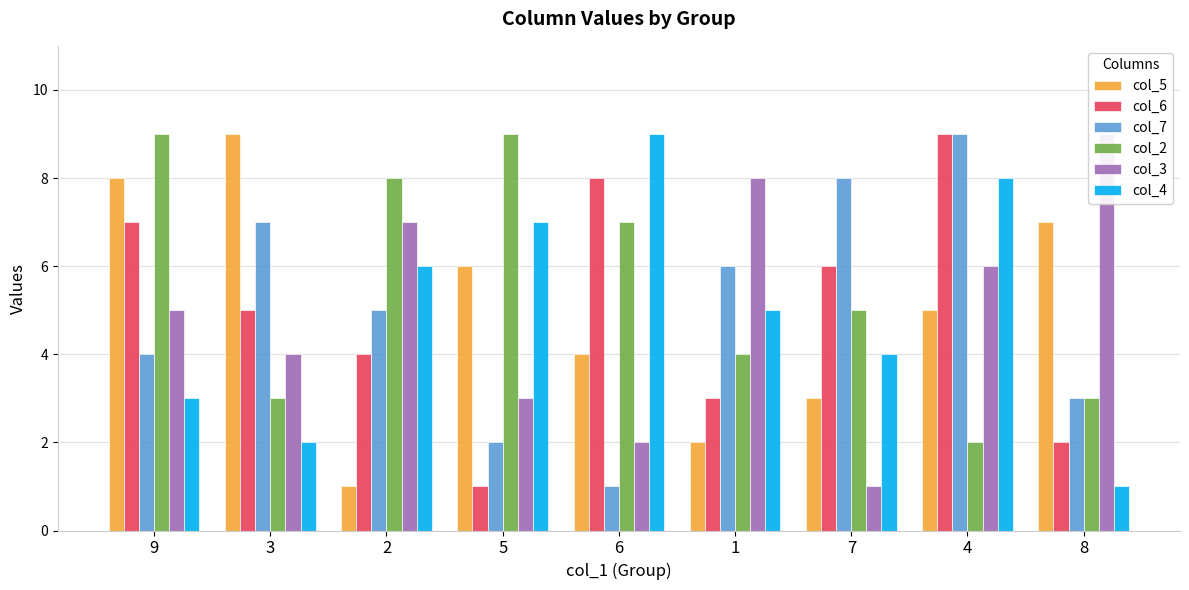

What is the total value across all series at 4?

39